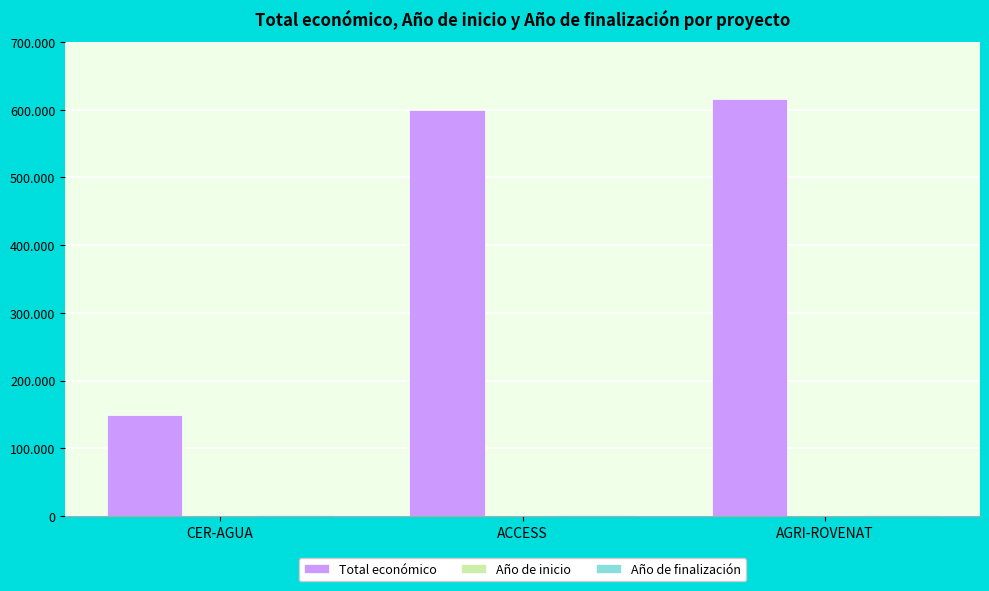

List the labels in order of Año de inicio value, largest first.

ACCESS, AGRI-ROVENAT, CER-AGUA